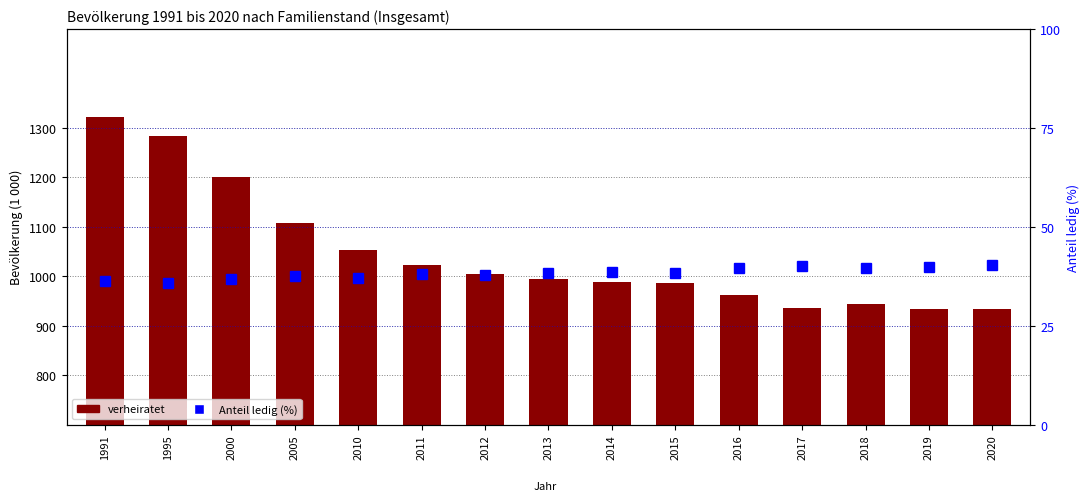

How many groups of bars are there?

15